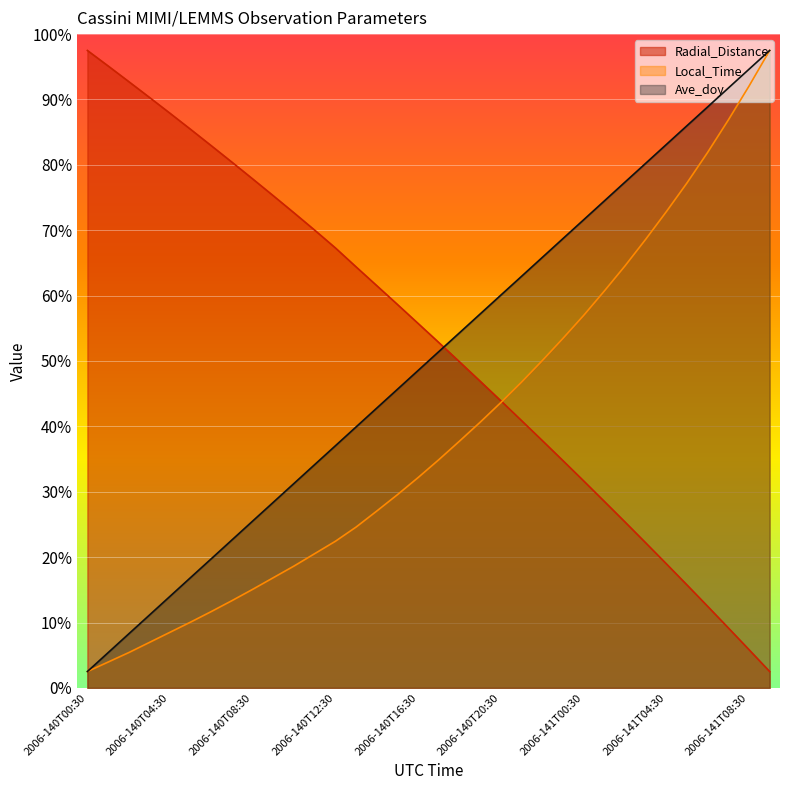

What is the sum of all Local_Time values?

1335.8